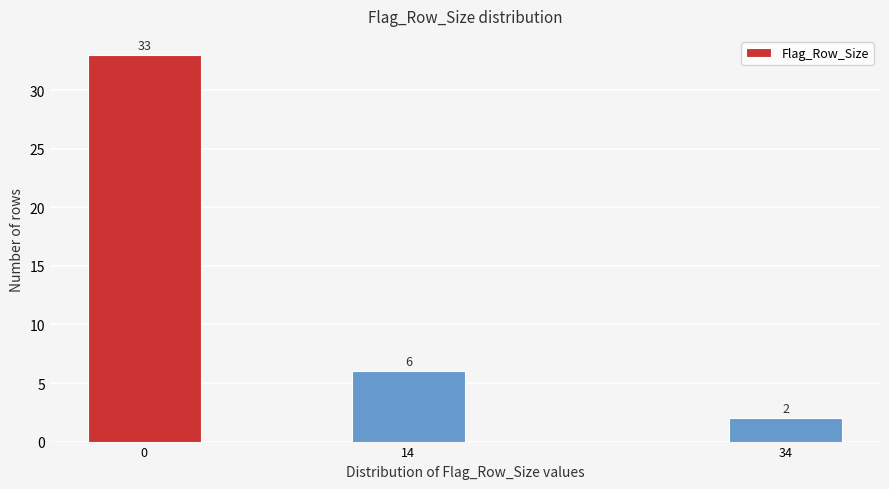

Reading left to right, what are all the values shown in this chart?

33	6	2